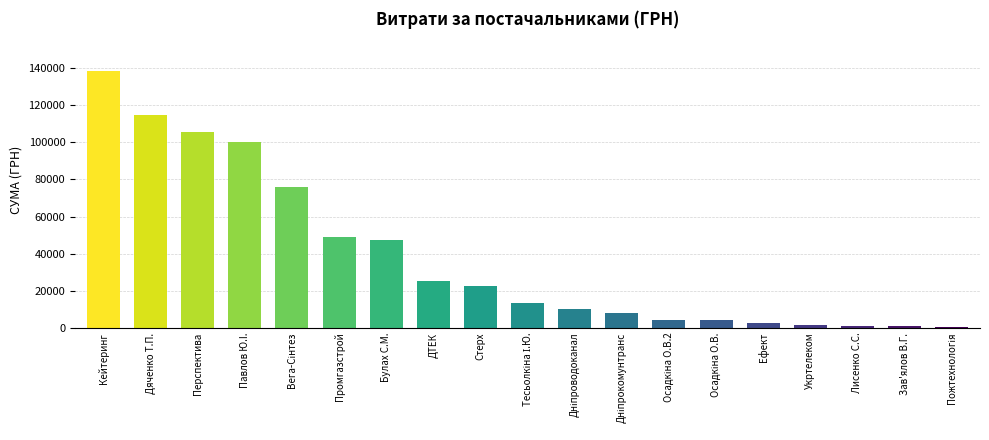

What is the greatest value displayed?

138371.1